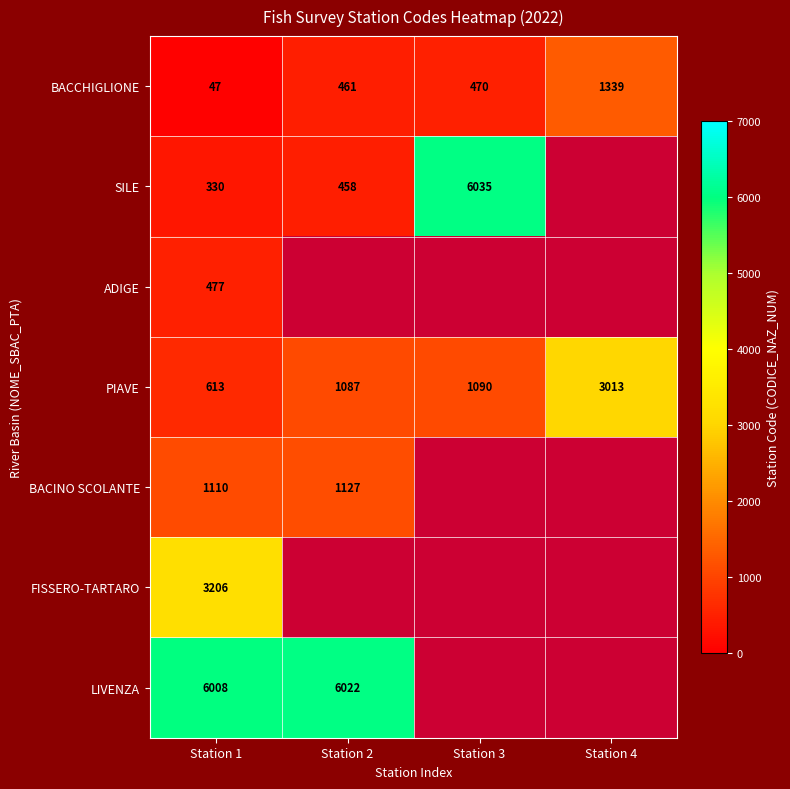

What is the difference between the BACCHIGLIONE values at Station 1 and Station 4?

1292